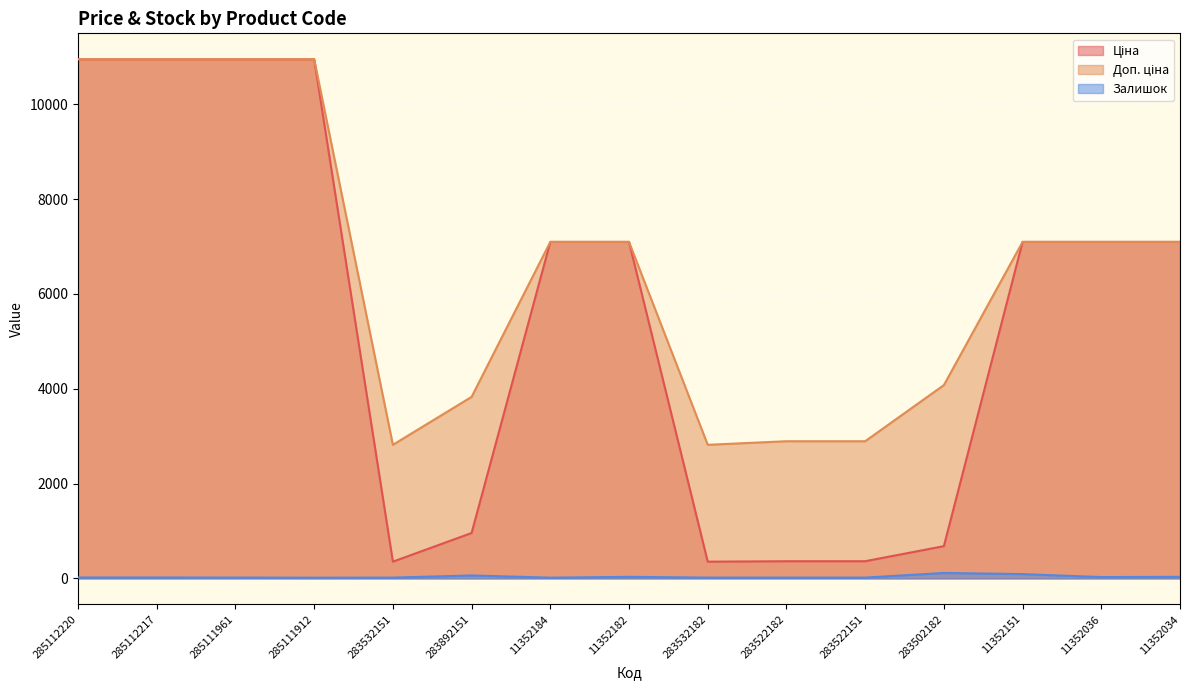

True or false: Доп. ціна has a value of 10952.0 at 285112220.

True